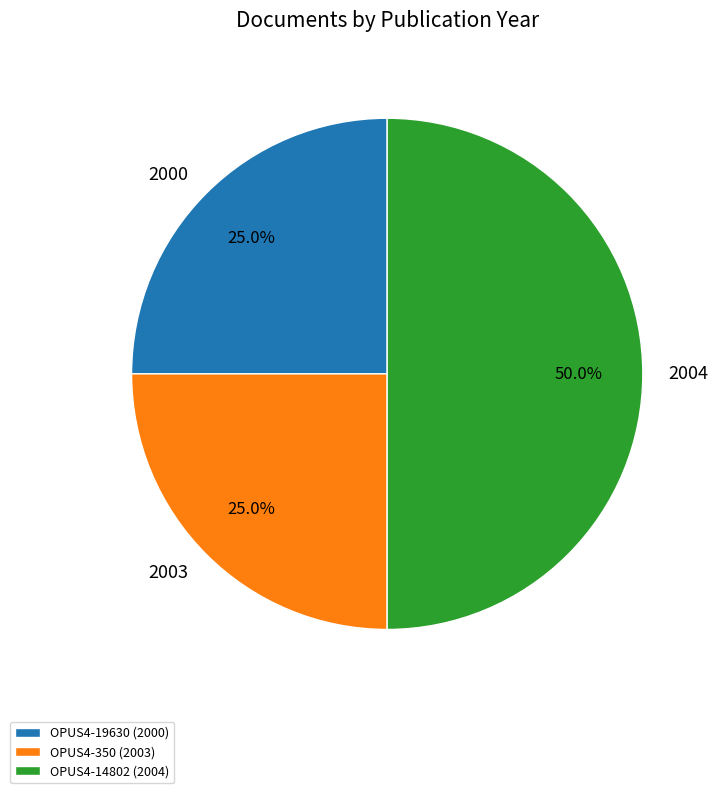

How many segments does this pie chart have?

3